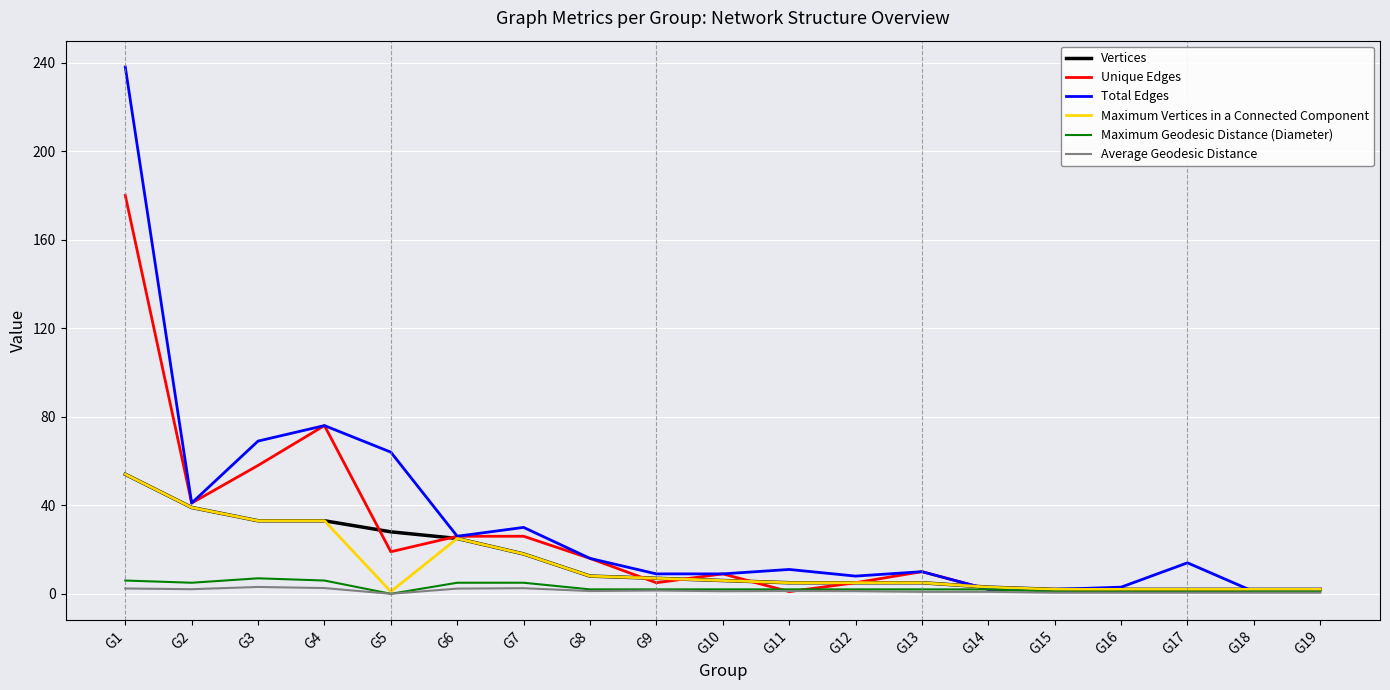

Where is Vertices nearest to the value 28?

G5